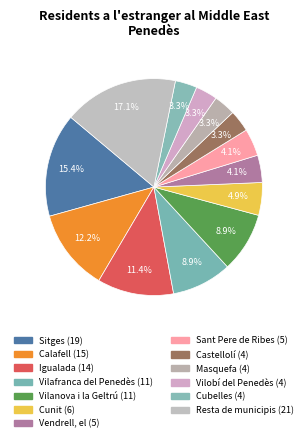

What percentage is the Cubelles slice, to the nearest percent?

3%